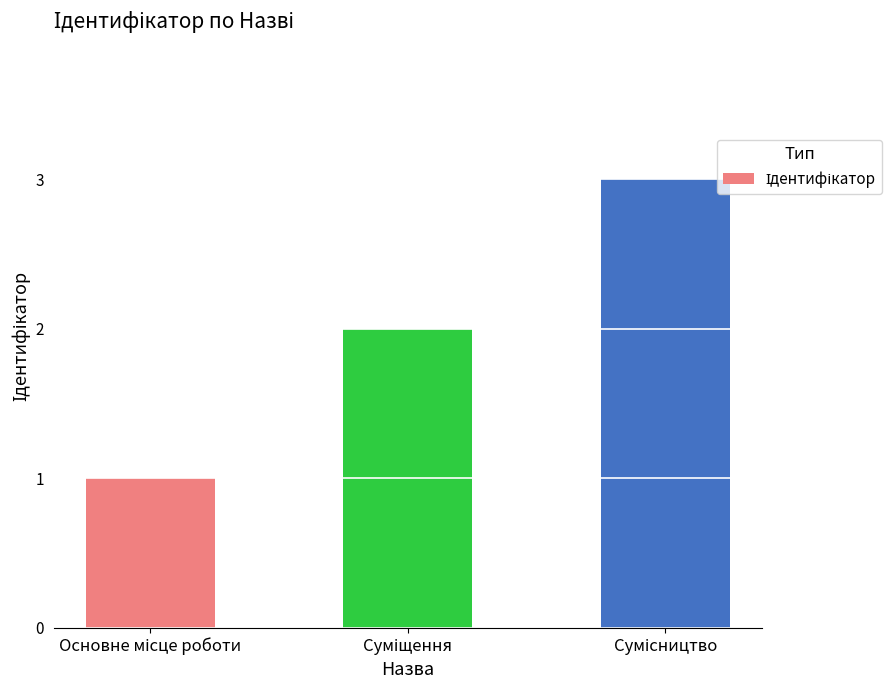

What is the maximum value shown in the chart?

3